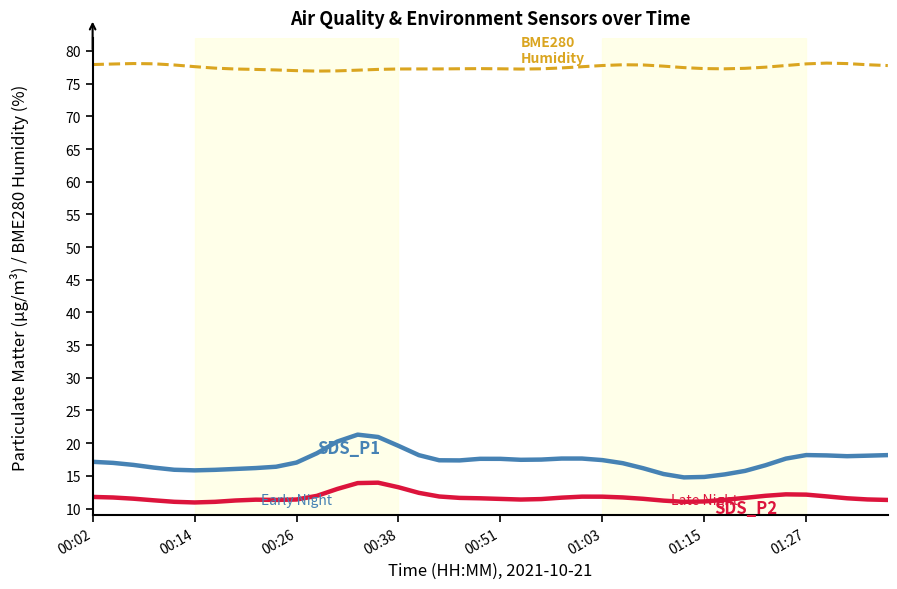

What is the smallest value displayed?

10.9